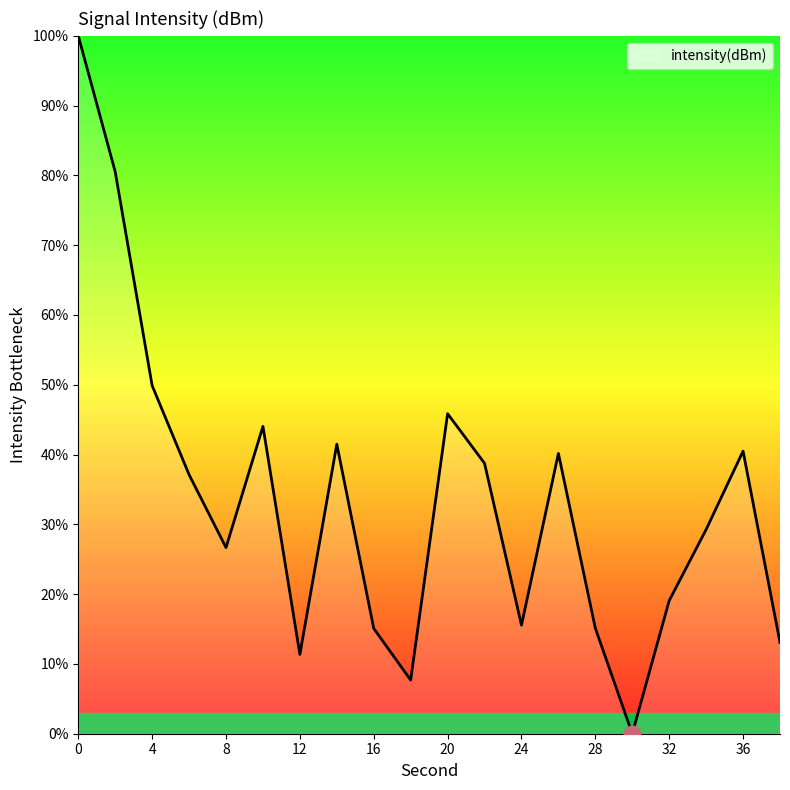

What is the greatest value displayed?

100.0